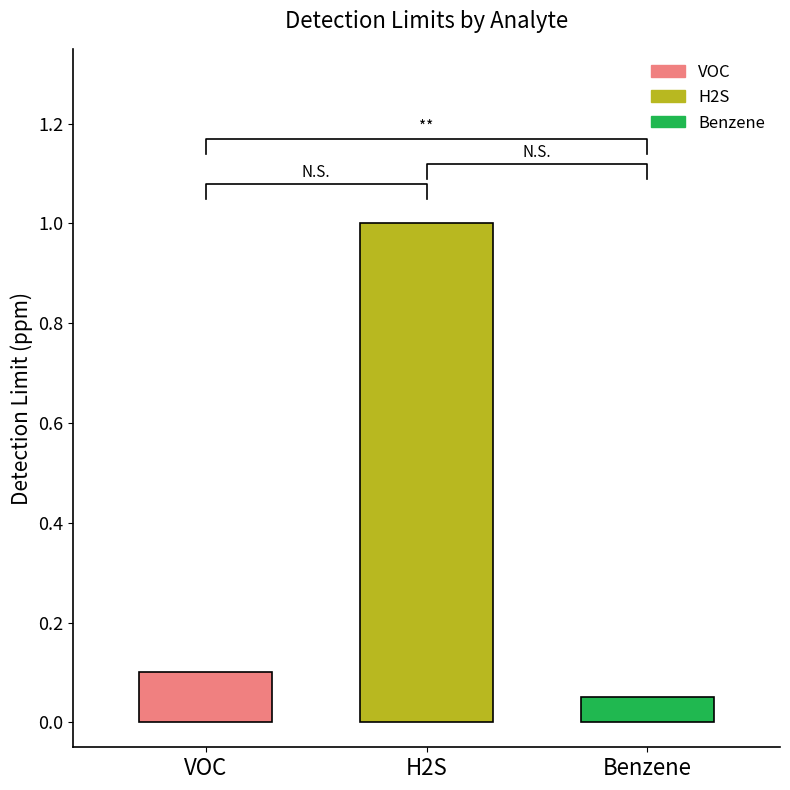

What is the label of the 2nd bar from the right?

H2S